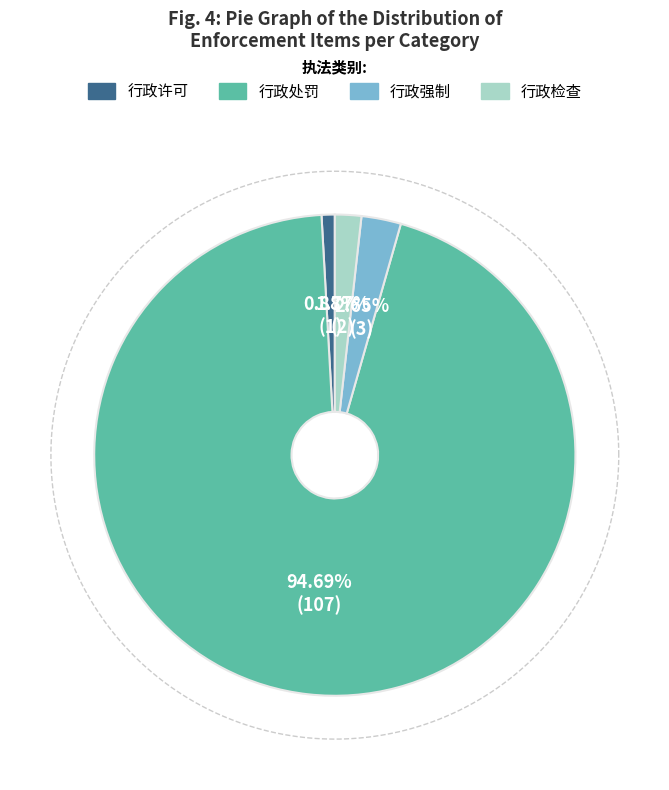

Is 行政强制 the majority of the pie?

No